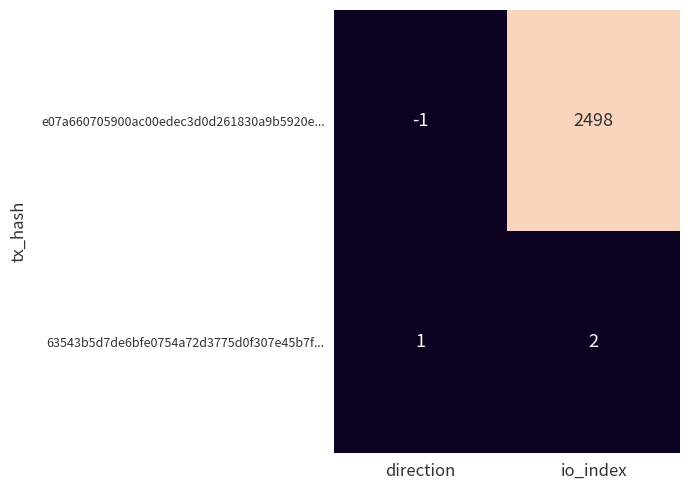

Which series has the largest range (max minus min)?

e07a660705900ac00edec3d0d261830a9b5920e...